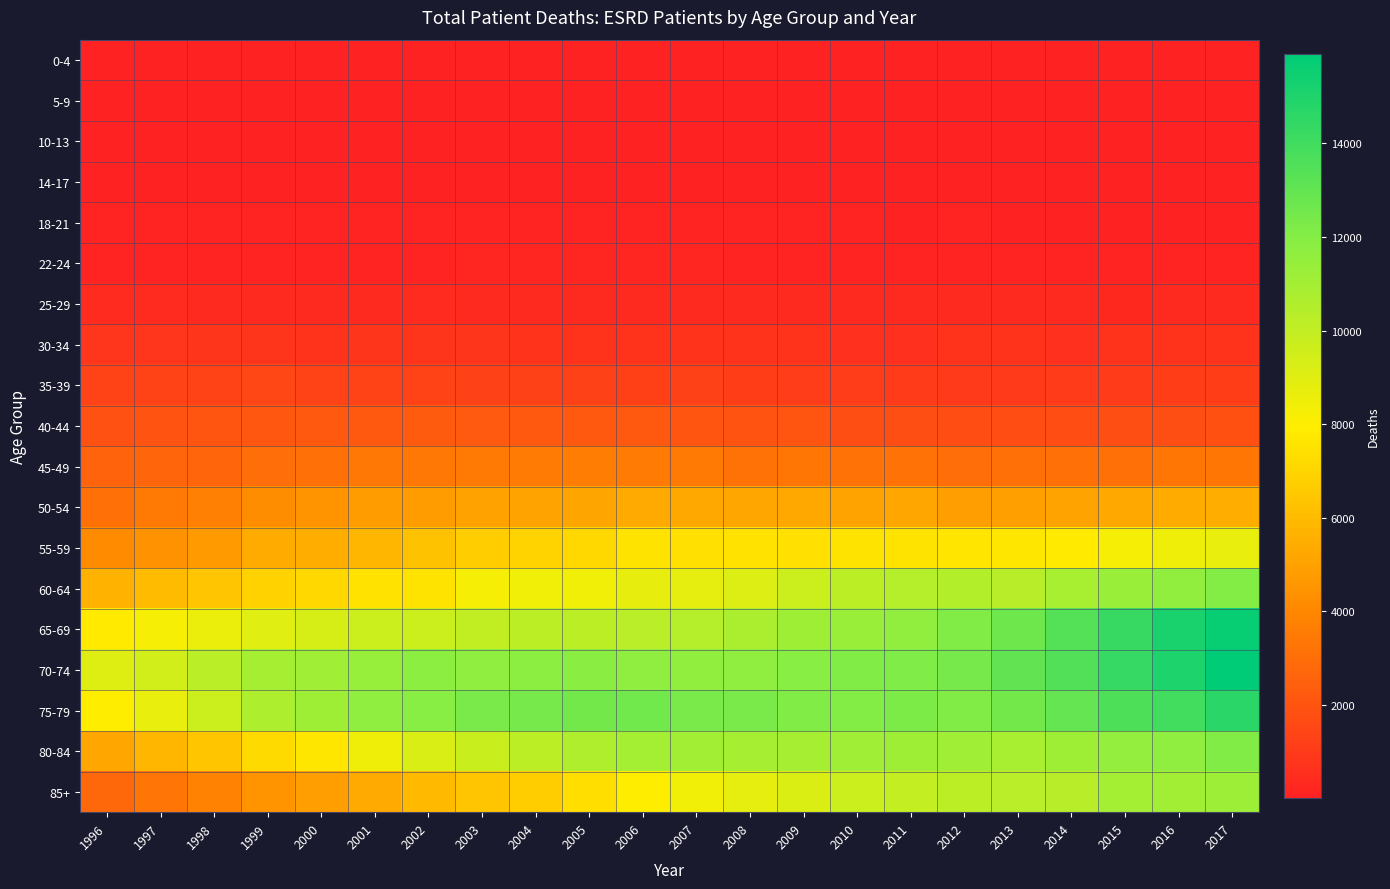

Between 2009 and 2006, which is larger?

2006